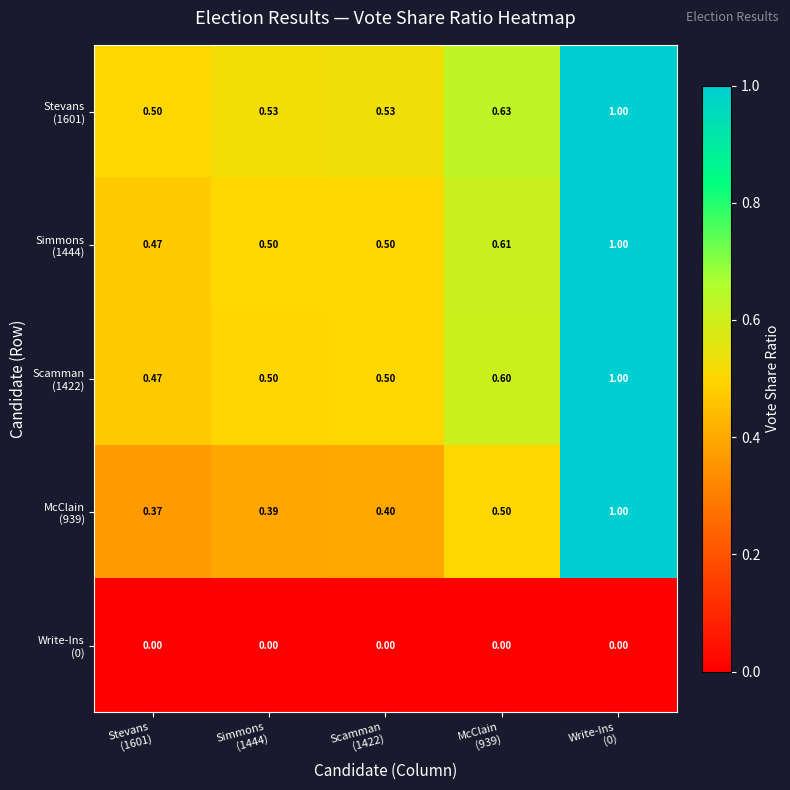

Which has a higher value, Stevans
(1601) or McClain
(939)?

McClain
(939)